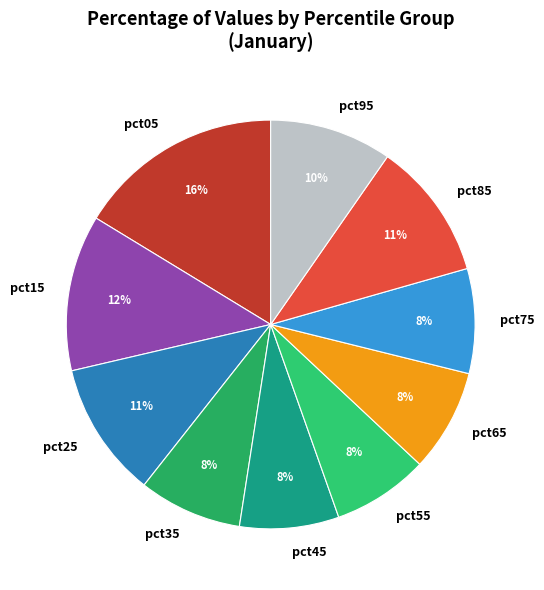

Count the number of slices in the pie.

10